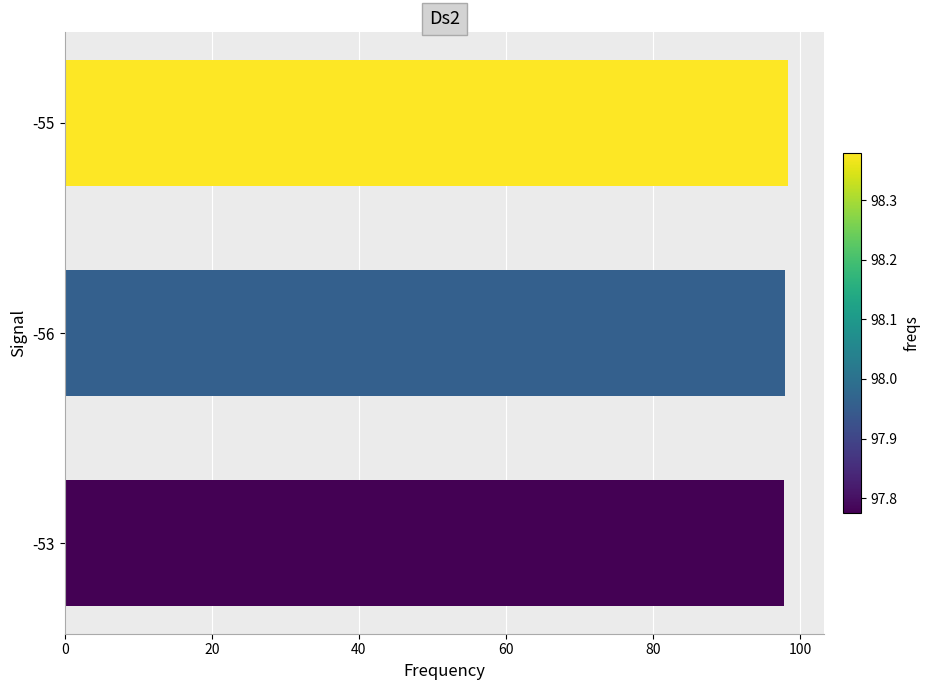

What is the ratio of the value at -53 to the value at -56?

1.0